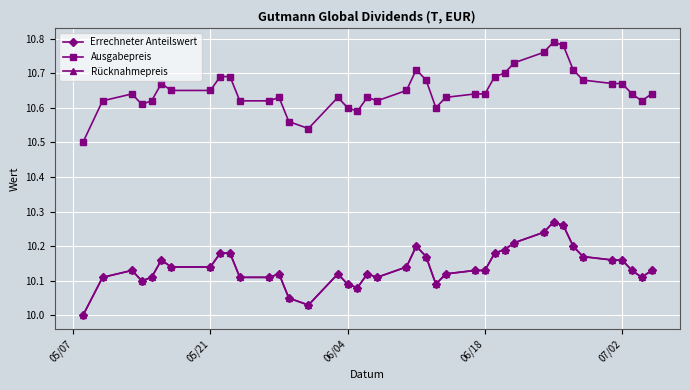

True or false: Ausgabepreis and Rücknahmepreis cross at least once.

False